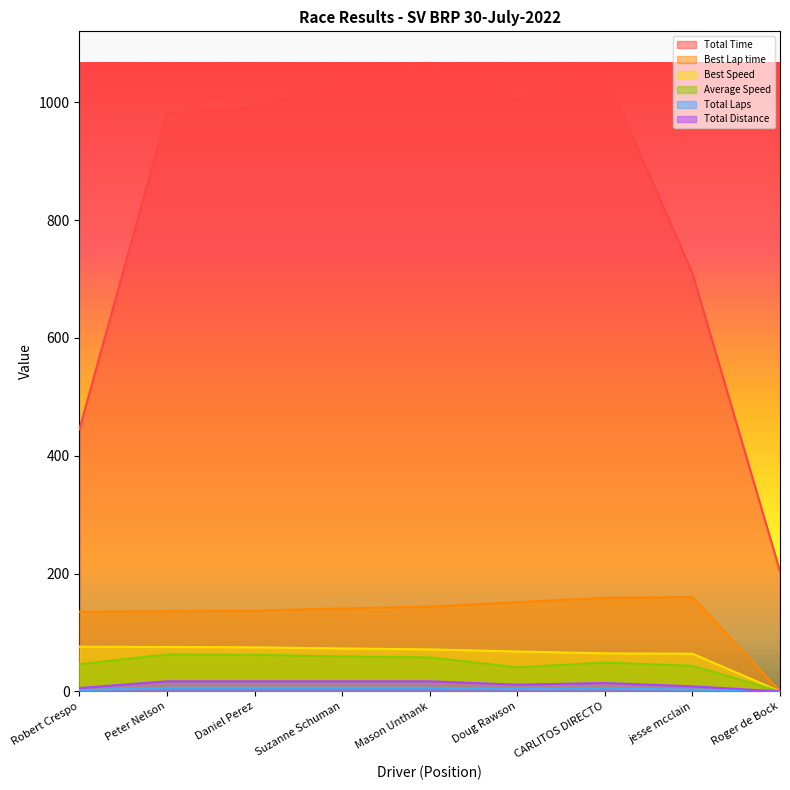

True or false: Best Lap time and Average Speed intersect in this chart.

False